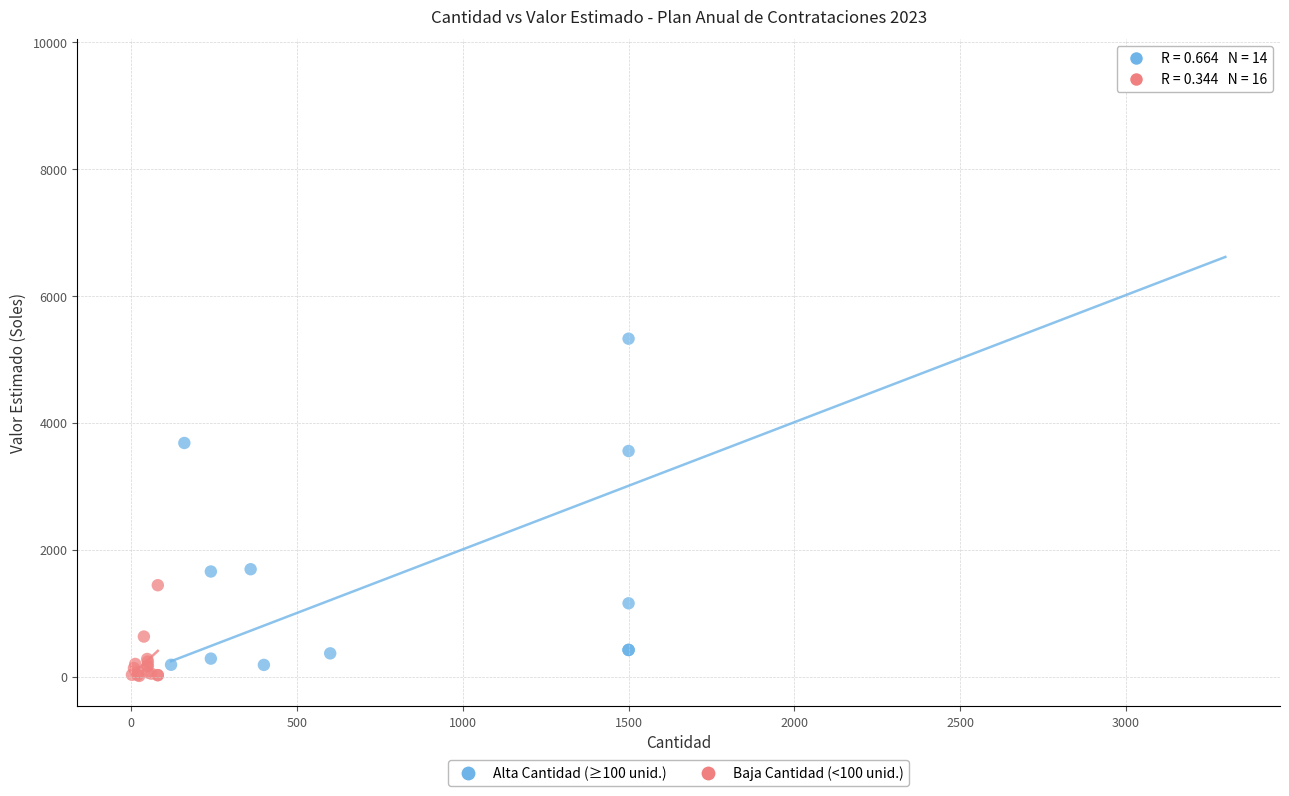

Which series has the widest spread of Y values?

Alta Cantidad (≥100 unid.)